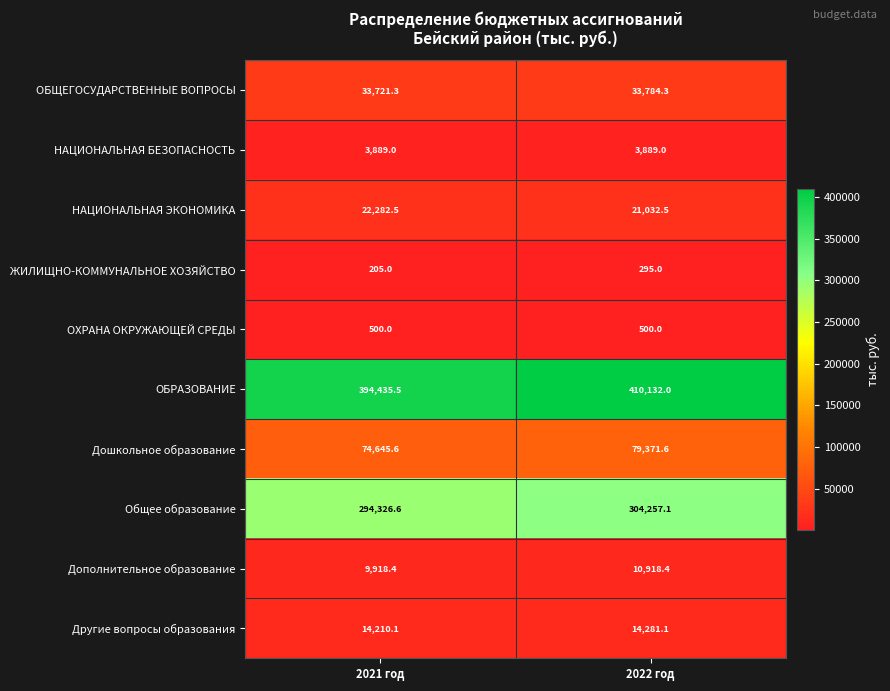

Rank the series by their maximum value, from highest to lowest.

ОБРАЗОВАНИЕ, Общее образование, Дошкольное образование, ОБЩЕГОСУДАРСТВЕННЫЕ ВОПРОСЫ, НАЦИОНАЛЬНАЯ ЭКОНОМИКА, Другие вопросы образования, Дополнительное образование, НАЦИОНАЛЬНАЯ БЕЗОПАСНОСТЬ, ОХРАНА ОКРУЖАЮЩЕЙ СРЕДЫ, ЖИЛИЩНО-КОММУНАЛЬНОЕ ХОЗЯЙСТВО